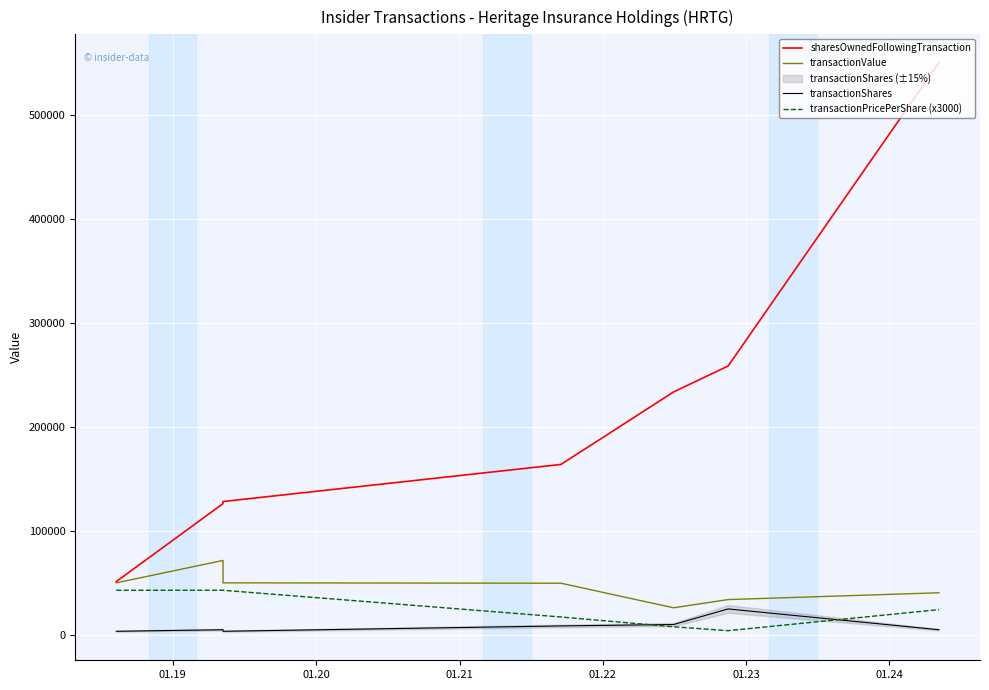

What value does the transactionShares series have at 01.22?

10000.0